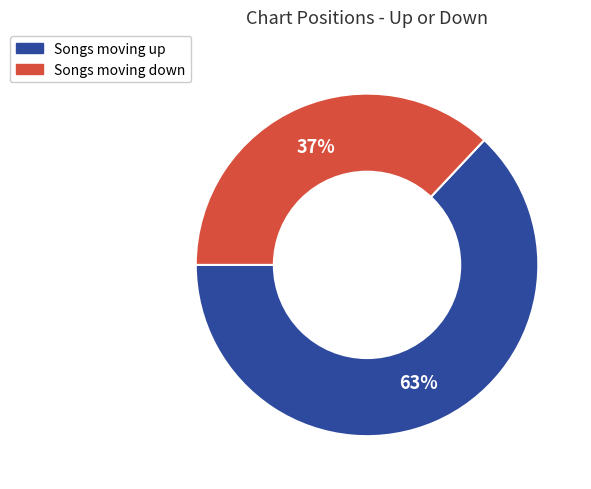

How many segments does this pie chart have?

2